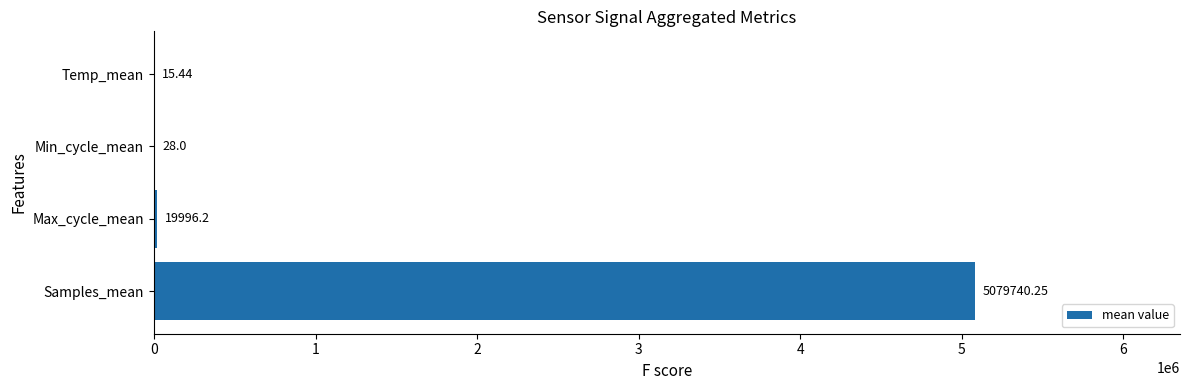

At which label is the value closest to 2539877?

Max_cycle_mean